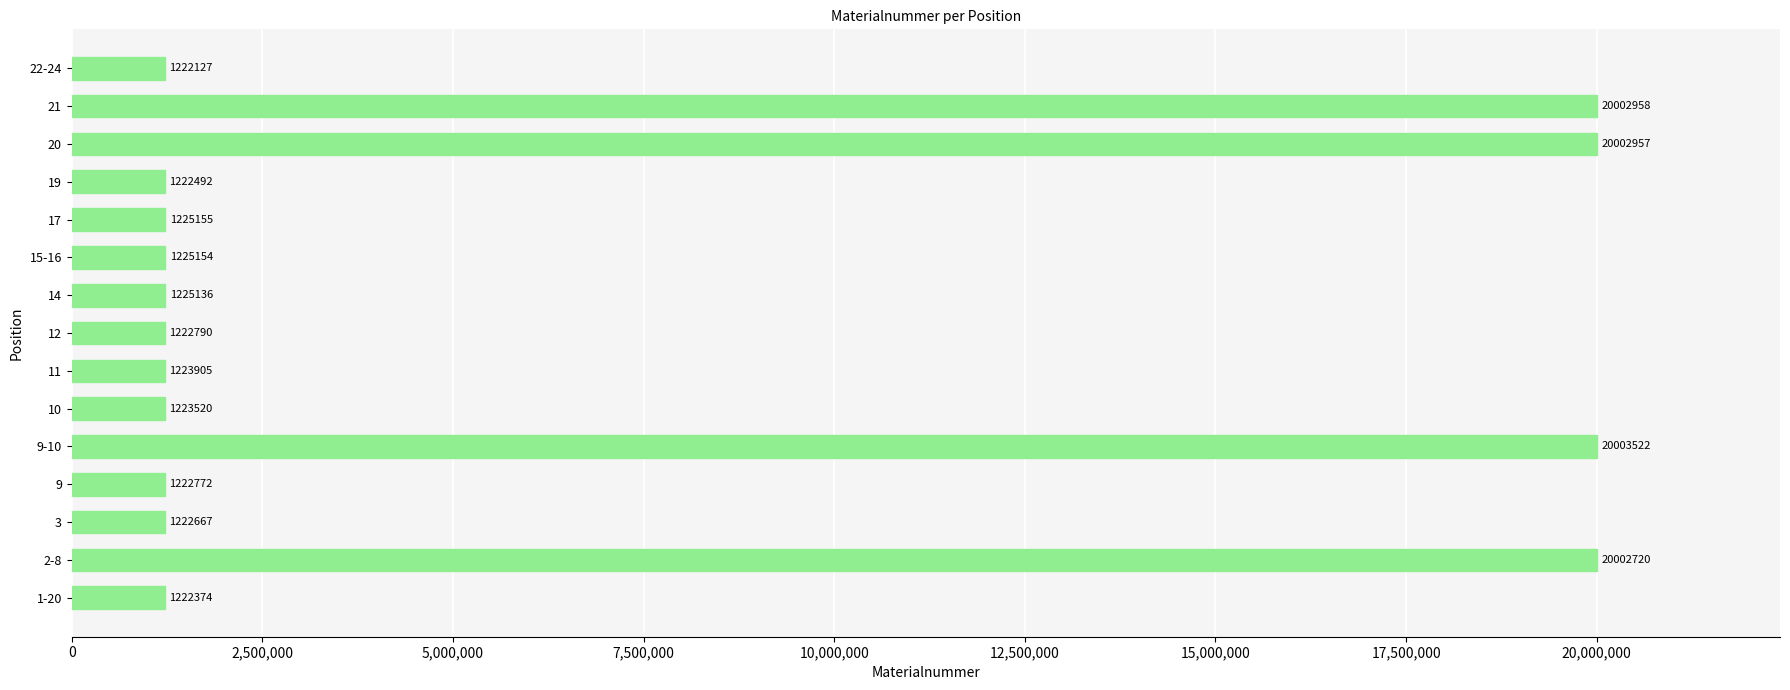

What is the ratio of the value at 11 to the value at 15-16?

1.0